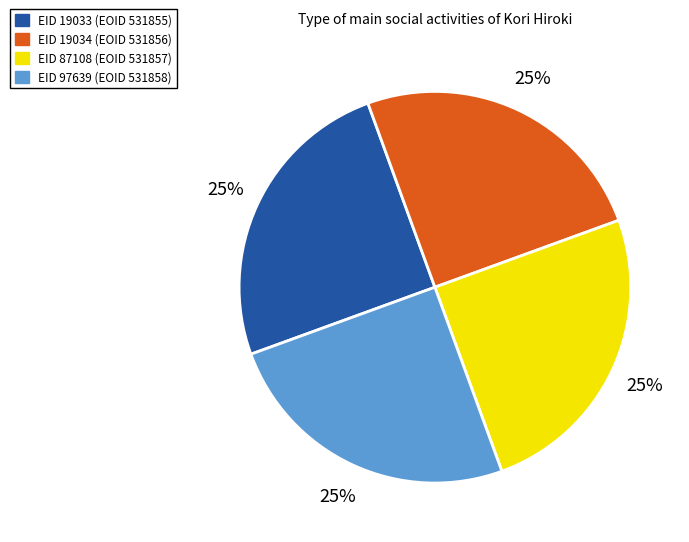

To the nearest percent, what is the average slice percentage?

25%